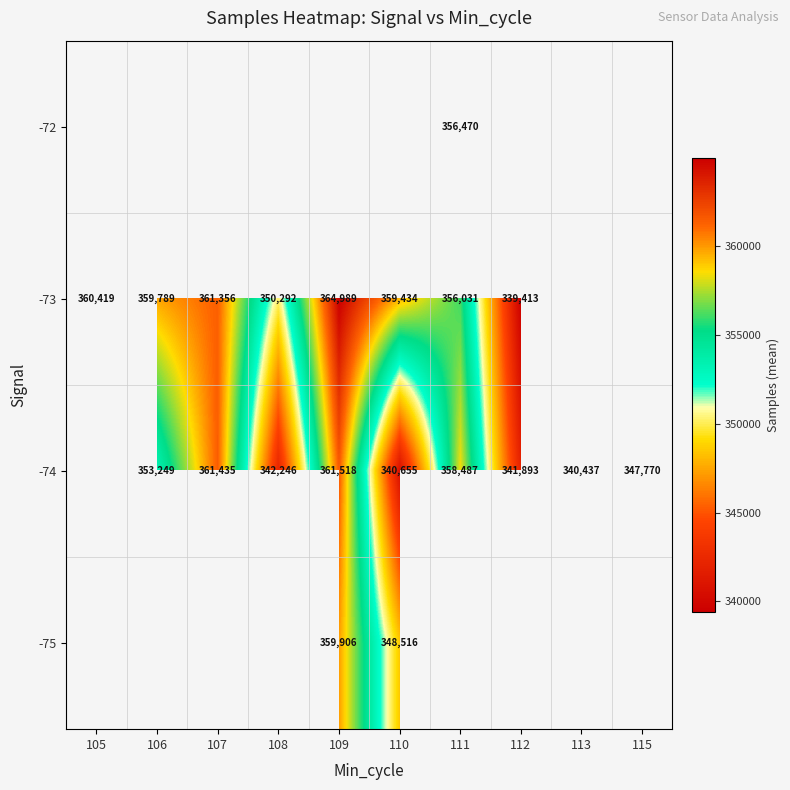

The value of -74 at 113 is 340437. True or false?

True